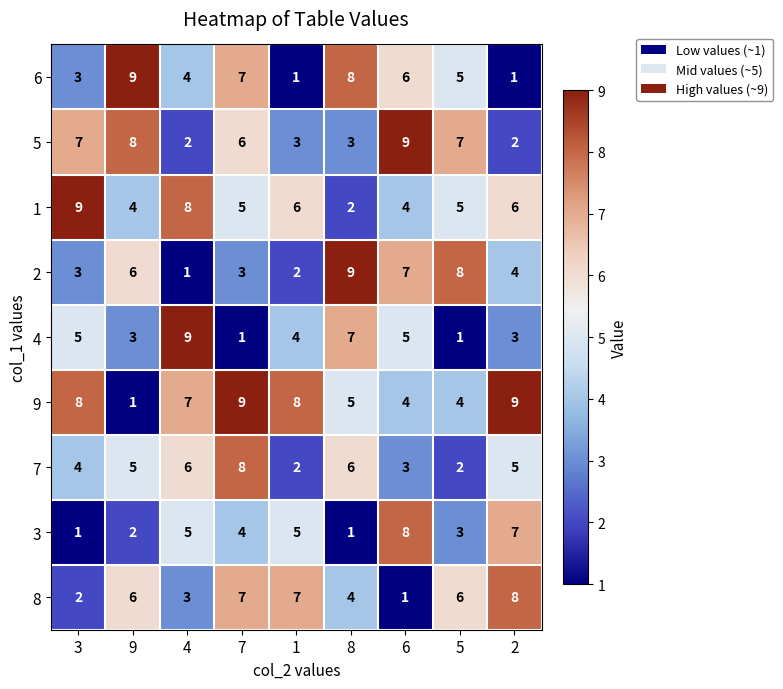

What is the average value of the 7 series?

5